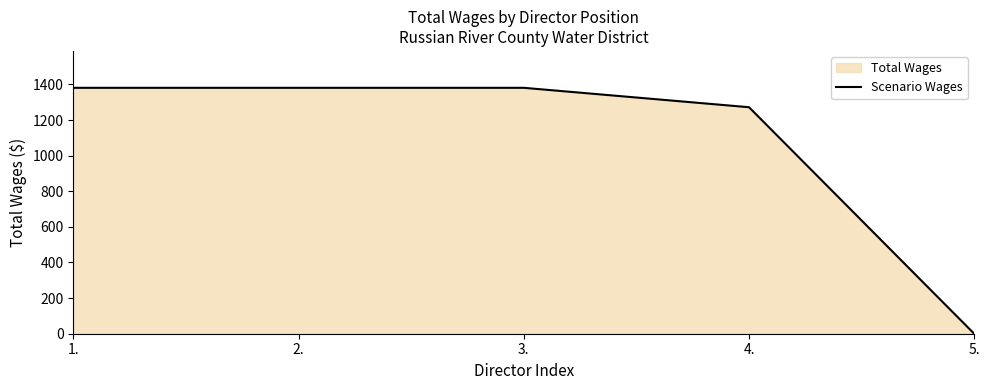

Read the value at 3., to the nearest 10.

1380